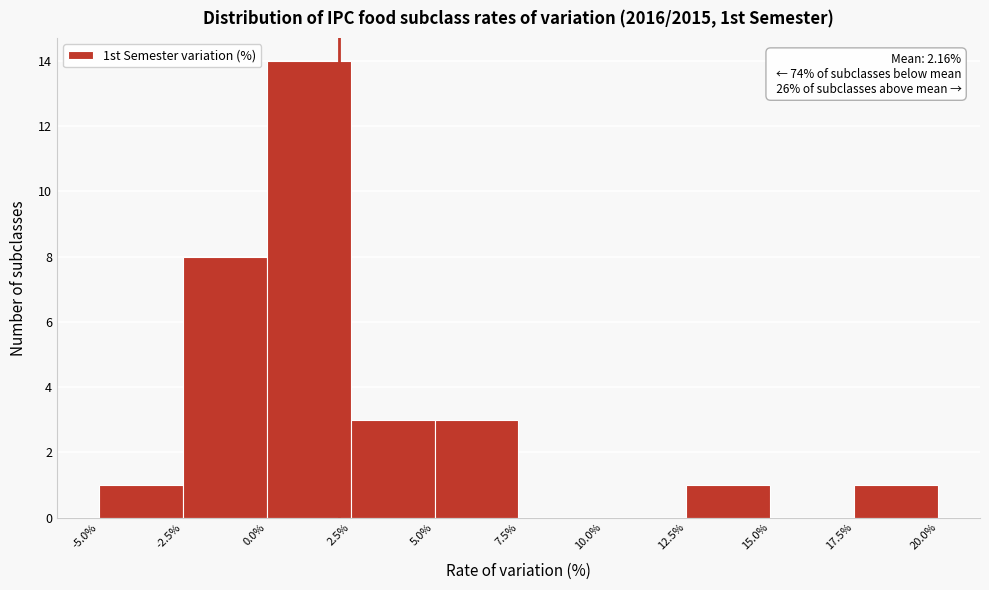

Which range on the x-axis has the tallest bar?

0.0% to 2.5%